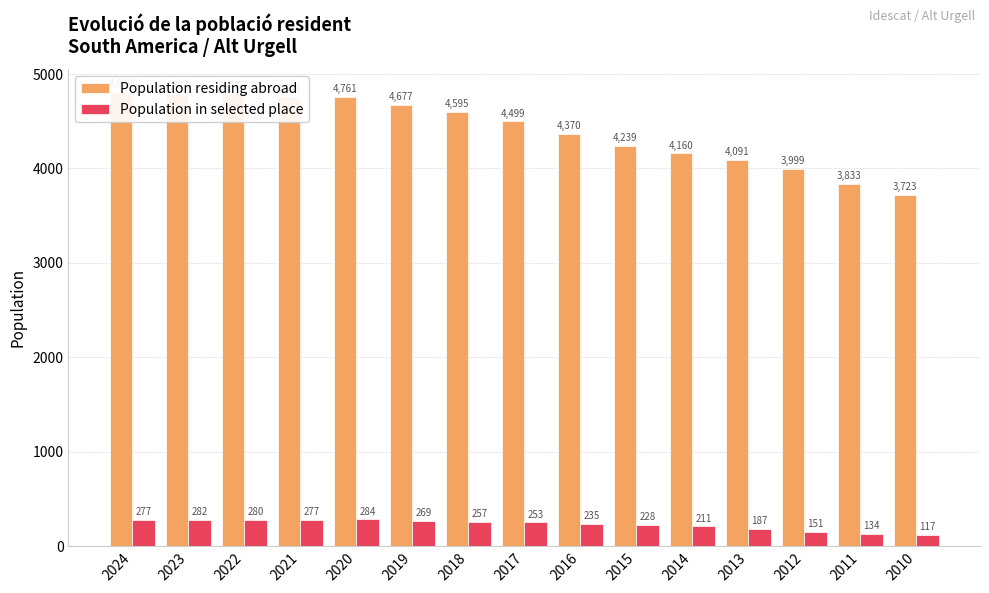

Which label corresponds to the largest value in the chart?

2024